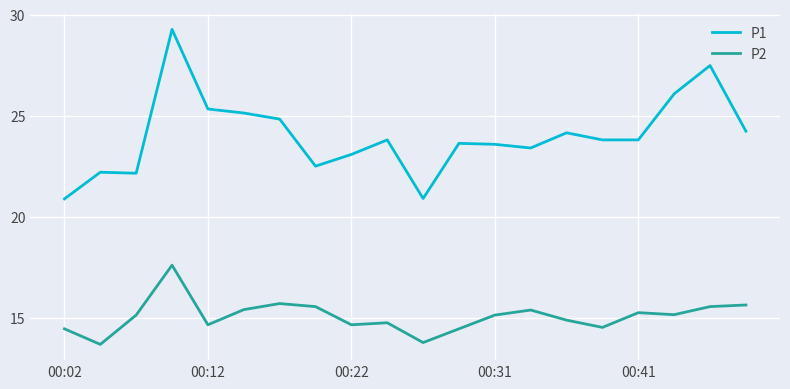

Which series has the largest total across all categories?

P1